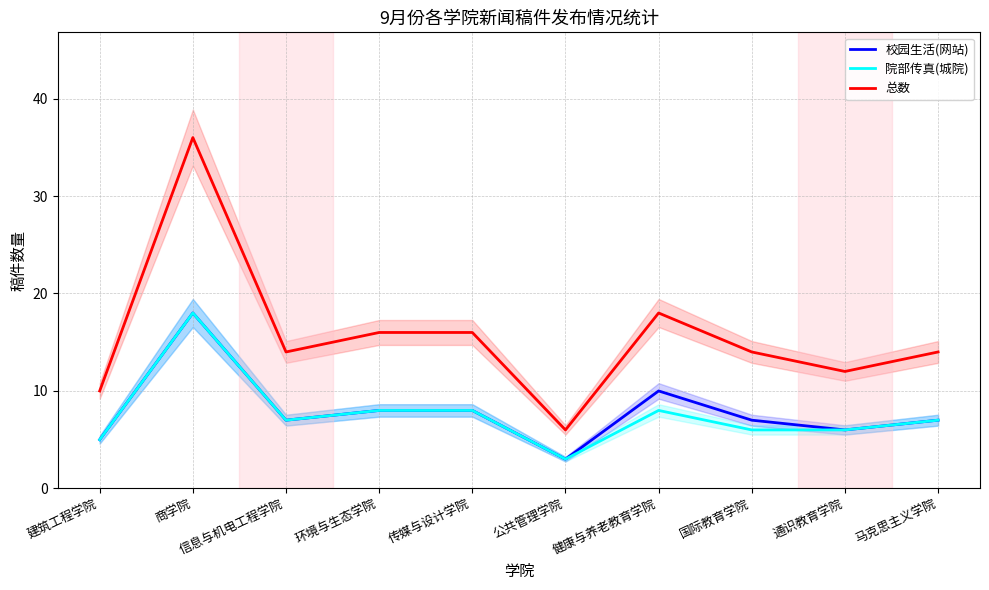

At how many categories does at least one series exceed 19?

1